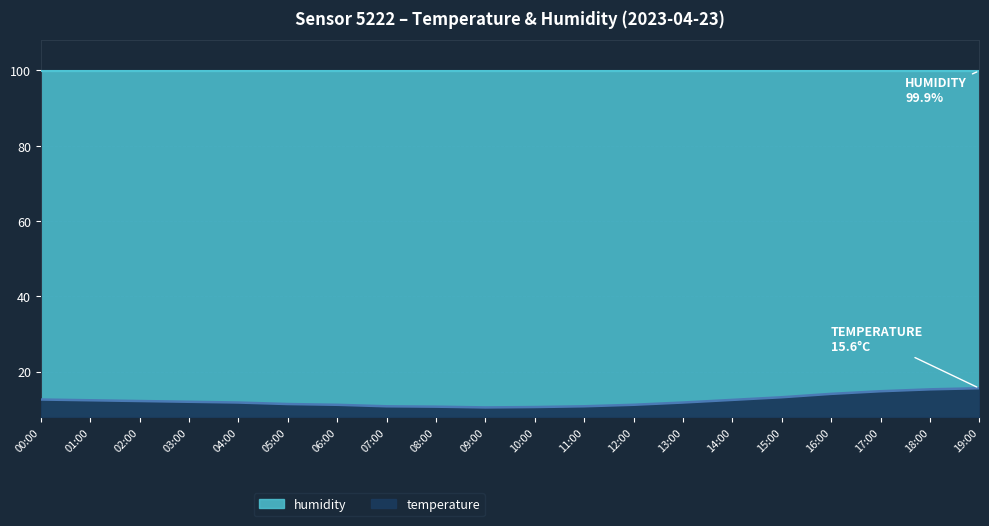

List the labels in order of value, largest first.

19:00, 18:00, 17:00, 16:00, 15:00, 00:00, 14:00, 01:00, 02:00, 03:00, 04:00, 13:00, 05:00, 06:00, 12:00, 07:00, 11:00, 08:00, 10:00, 09:00